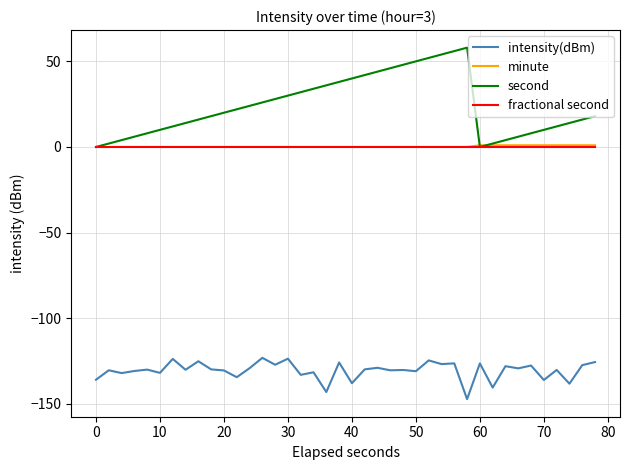

Which series has the widest spread of values?

second